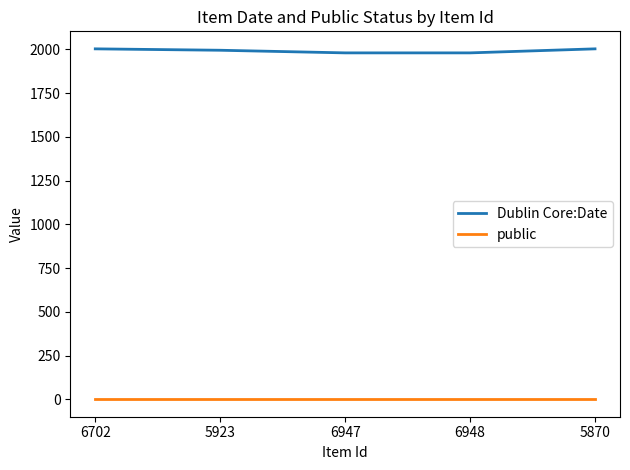

How many lines are shown in the chart?

2